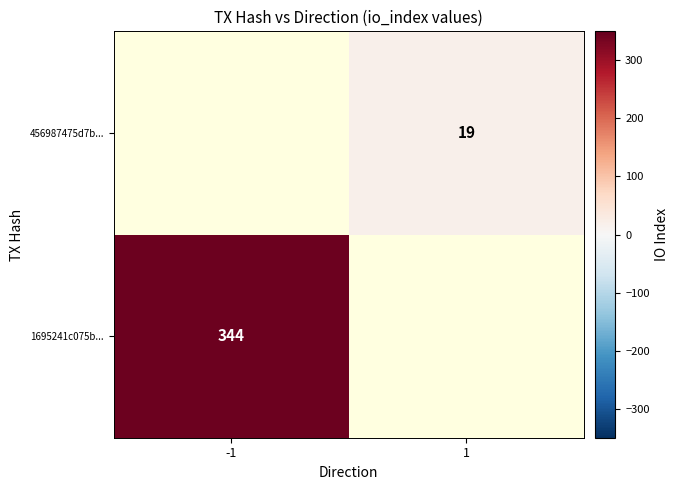

Is it true that 1695241c075b... equals 344 at -1?

True